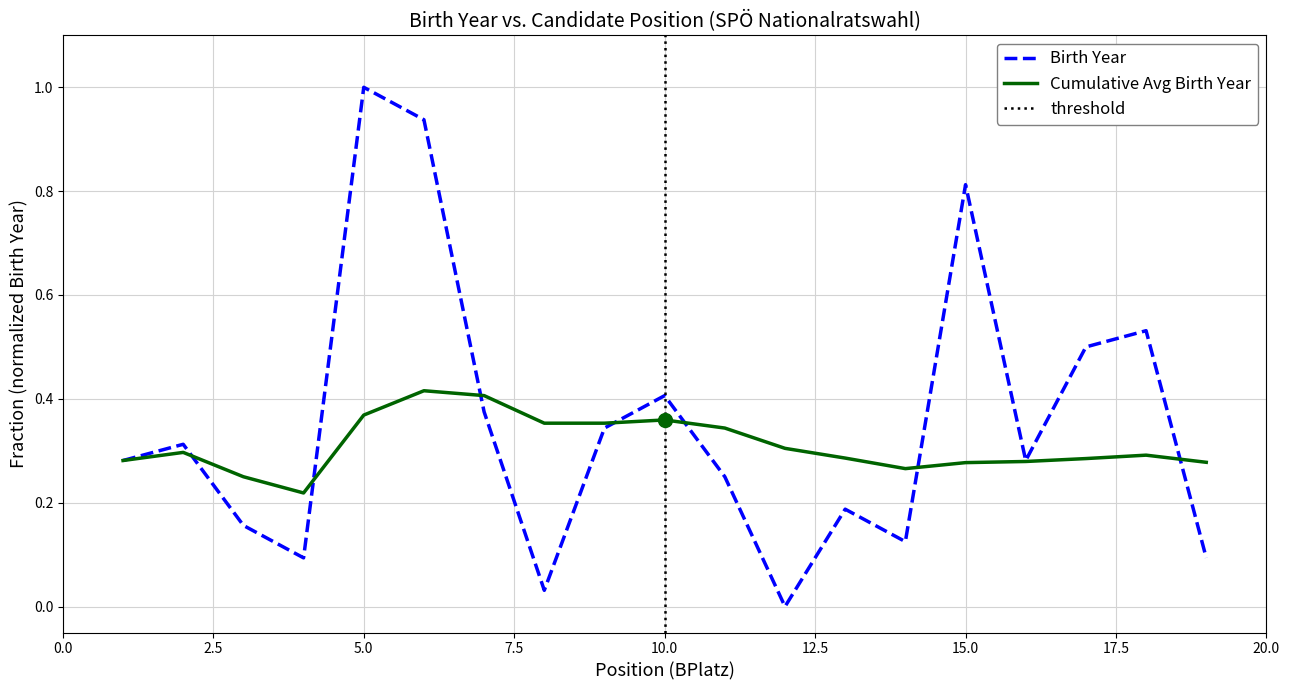

True or false: Cumulative Avg Birth Year and Birth Year intersect in this chart.

True